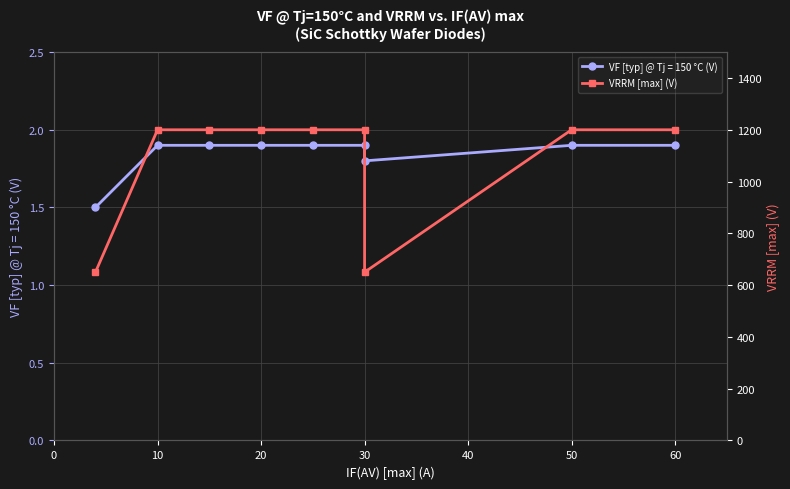

What is the difference between the maximum and minimum values?

550